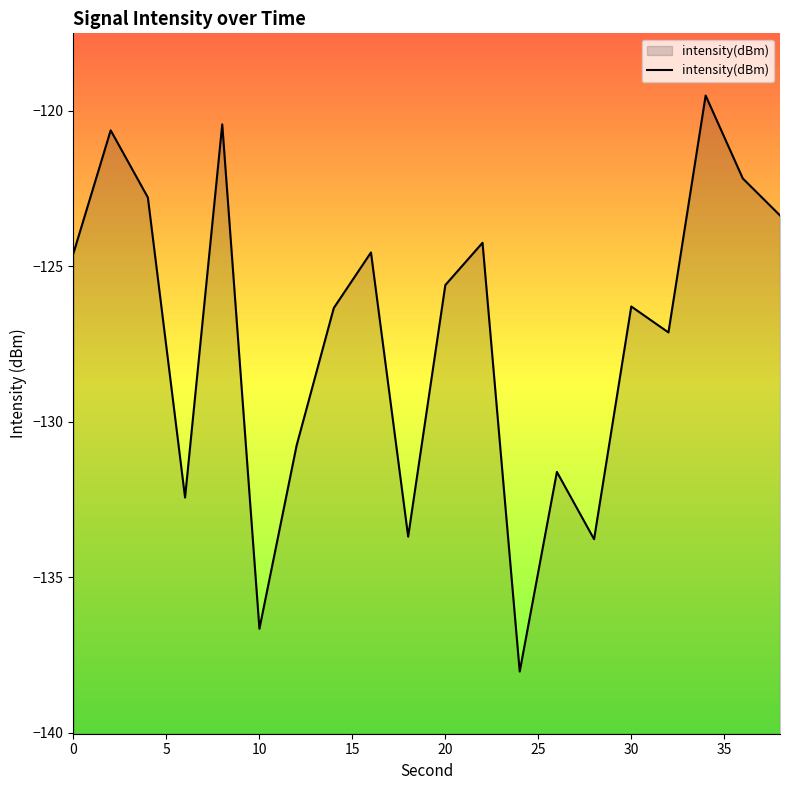

What is the approximate value at 30?

-126.3